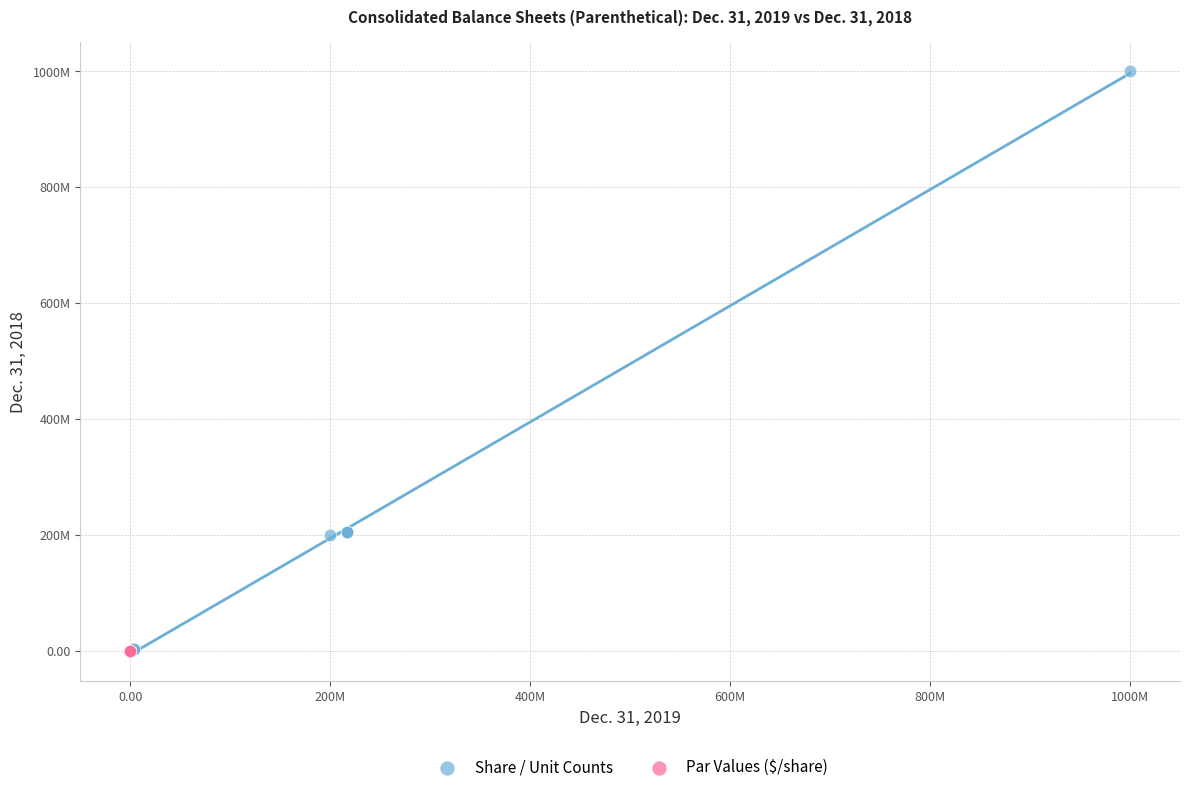

What are all the series names shown in the legend?

Share / Unit Counts, Par Values ($/share)